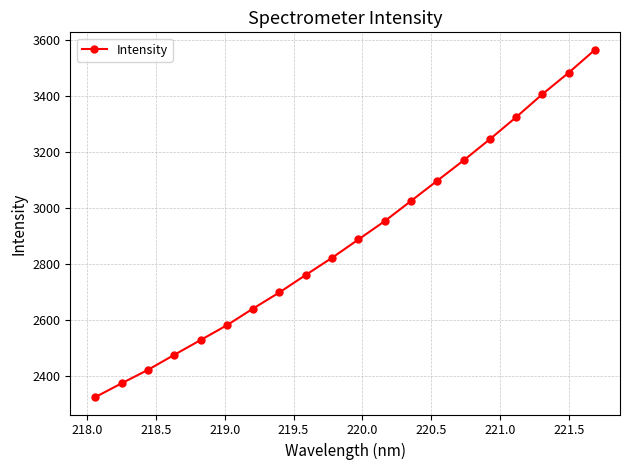

Reading right to left, extract all data points from this chart.

3564.7	3482.8	3406.2	3324.2	3245.5	3169.8	3097.5	3025.2	2953.2	2887.8	2822.7	2761.4	2699.3	2641.7	2581.9	2529.1	2476.4	2422.8	2374.9	2325.7